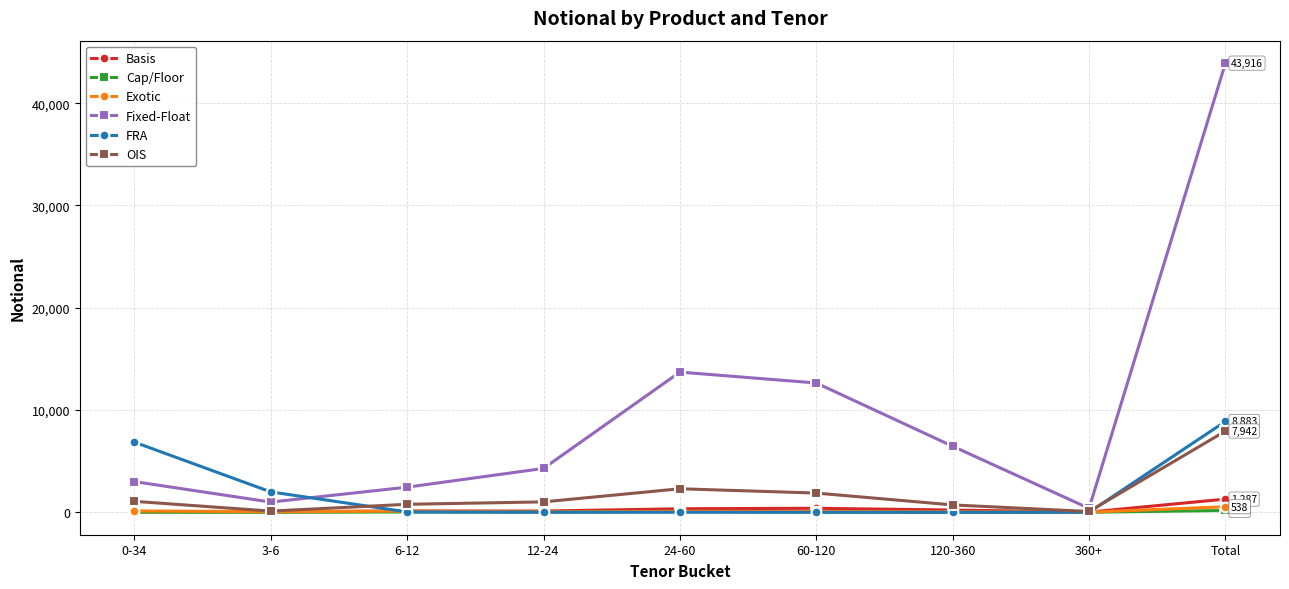

The value of FRA at 0-34 is 2523. True or false?

False